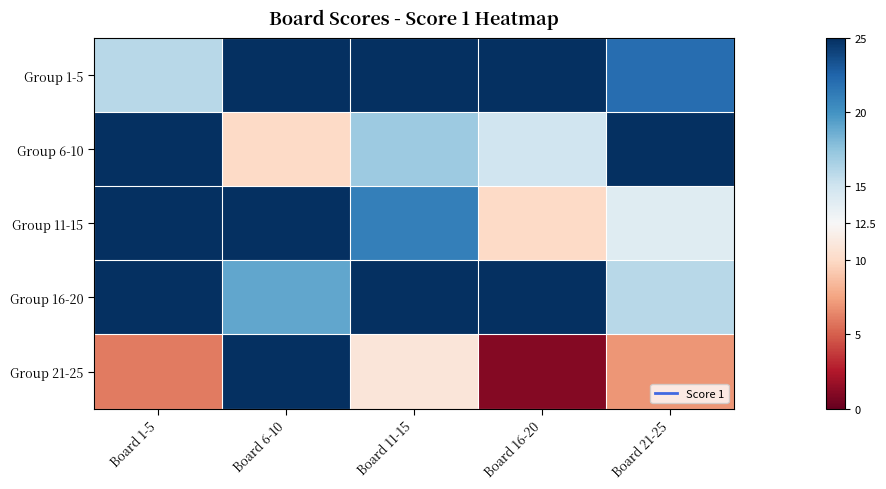

Which series has the largest total across all categories?

Group 1-5